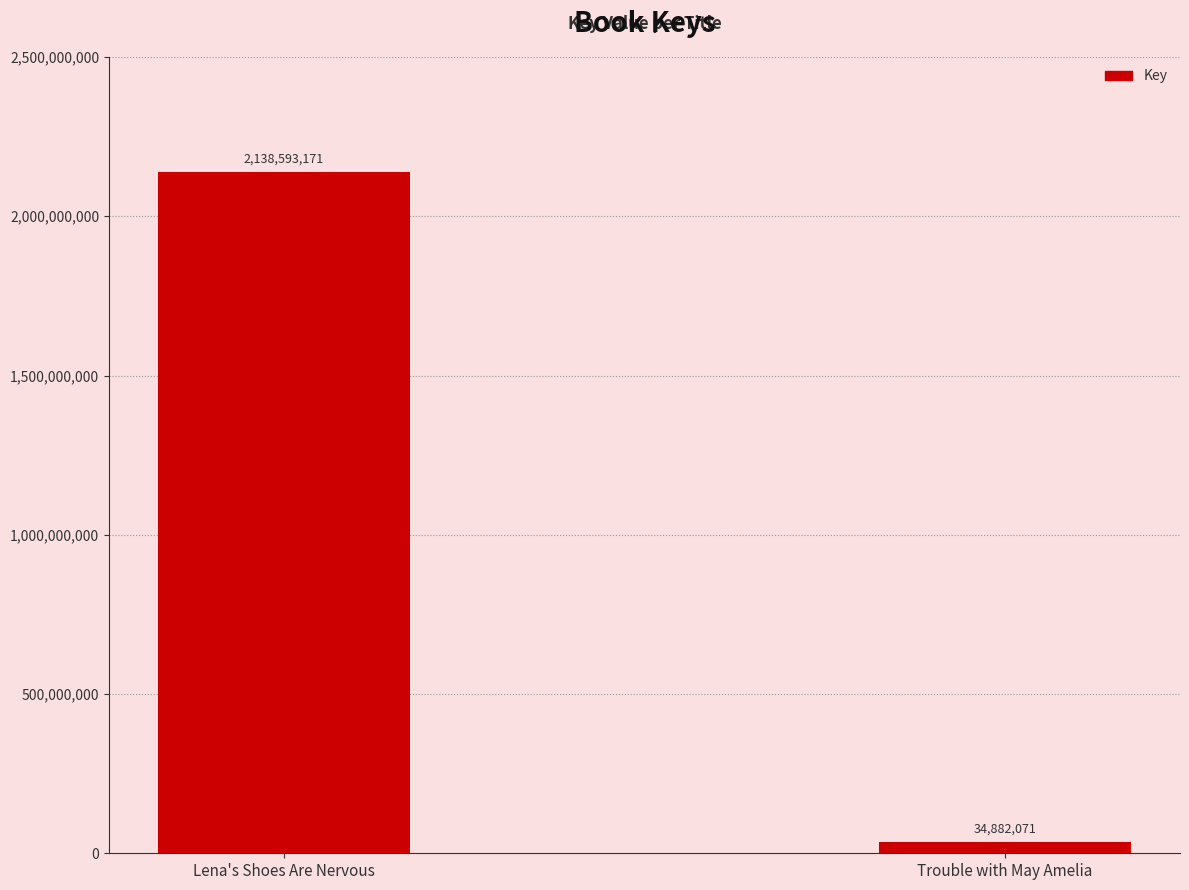

What is the change in value from Lena's Shoes Are Nervous to Trouble with May Amelia?

-2103711100